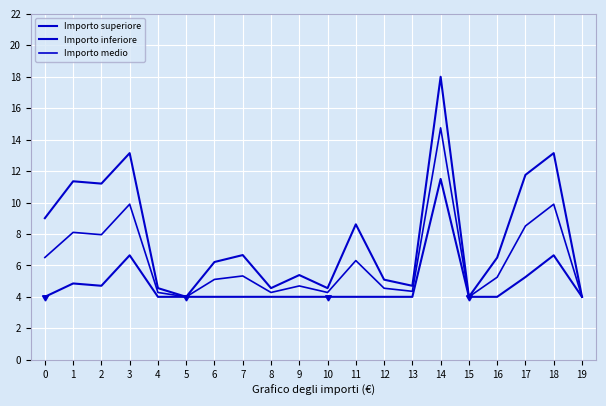

At 19, list the series in order from smallest to largest.

Importo superiore, Importo inferiore, Importo medio